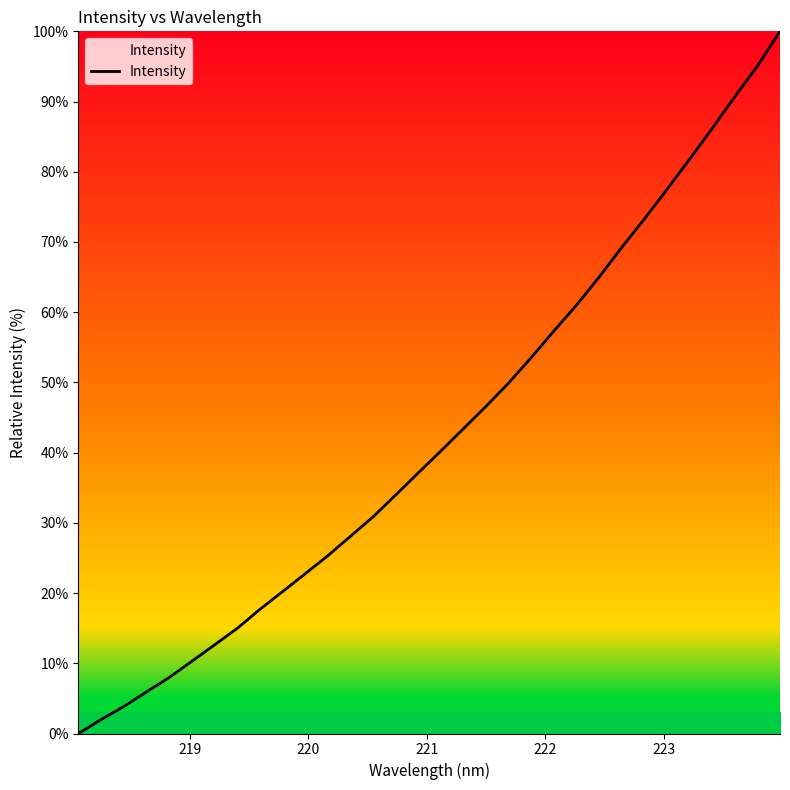

What is the greatest value displayed?

100.0